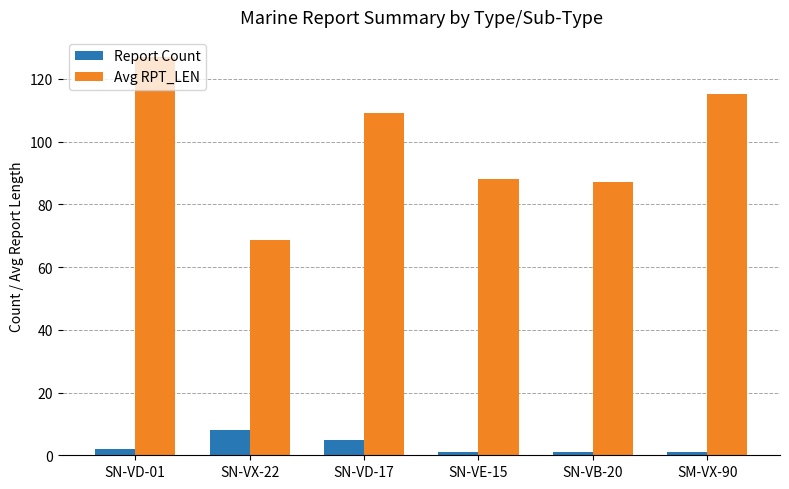

What are all the series names shown in the legend?

Report Count, Avg RPT_LEN